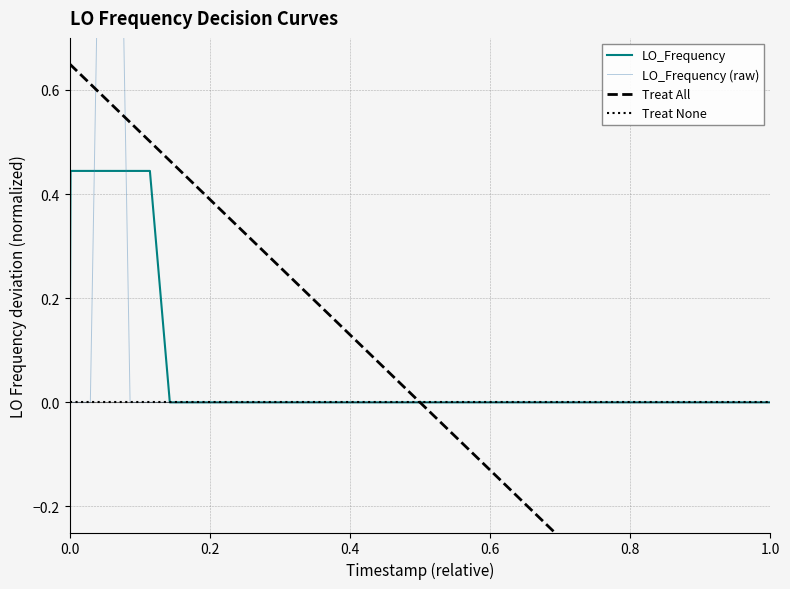

At which label is LO_Frequency (raw) closest to 1?

0.4